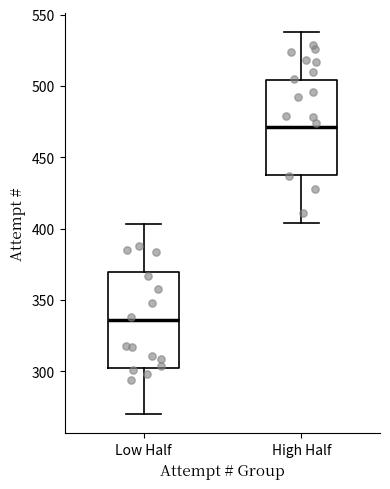

Reading left to right, read every box against the y-axis: the position of its median line, the range the box covers, and the ends of its whiskers. The values are not printed on the chart, so give them approximately, as read against the axis.

Low Half: median 335, box 305 to 370, whiskers 270 to 405
High Half: median 470, box 440 to 505, whiskers 405 to 540